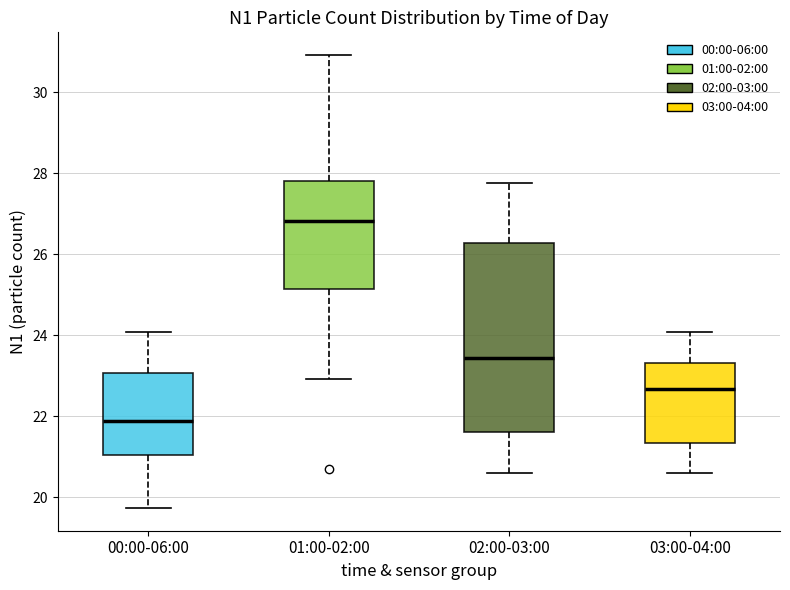

Which box is the tallest, from its lower edge to its upper edge?

02:00-03:00